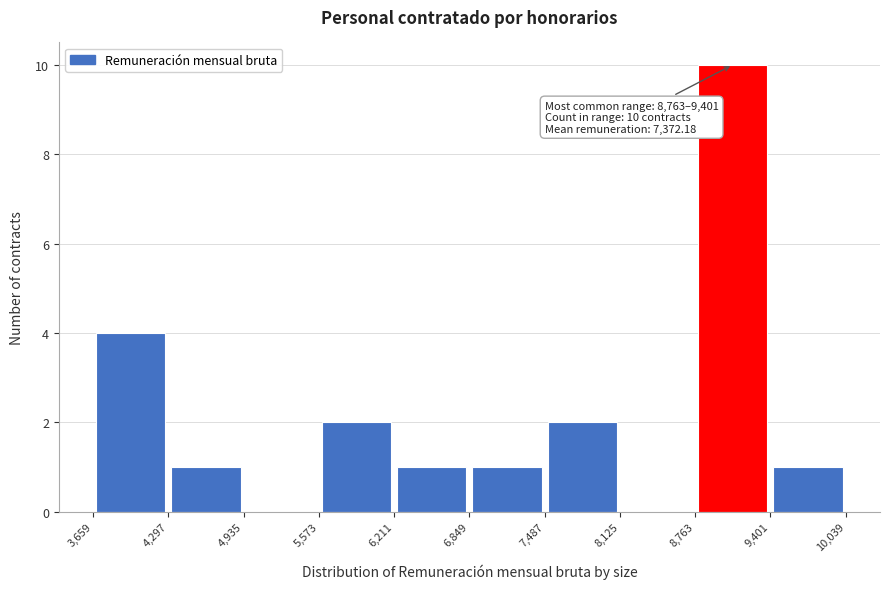

Which range on the x-axis has the tallest bar?

8,763 to 9,401